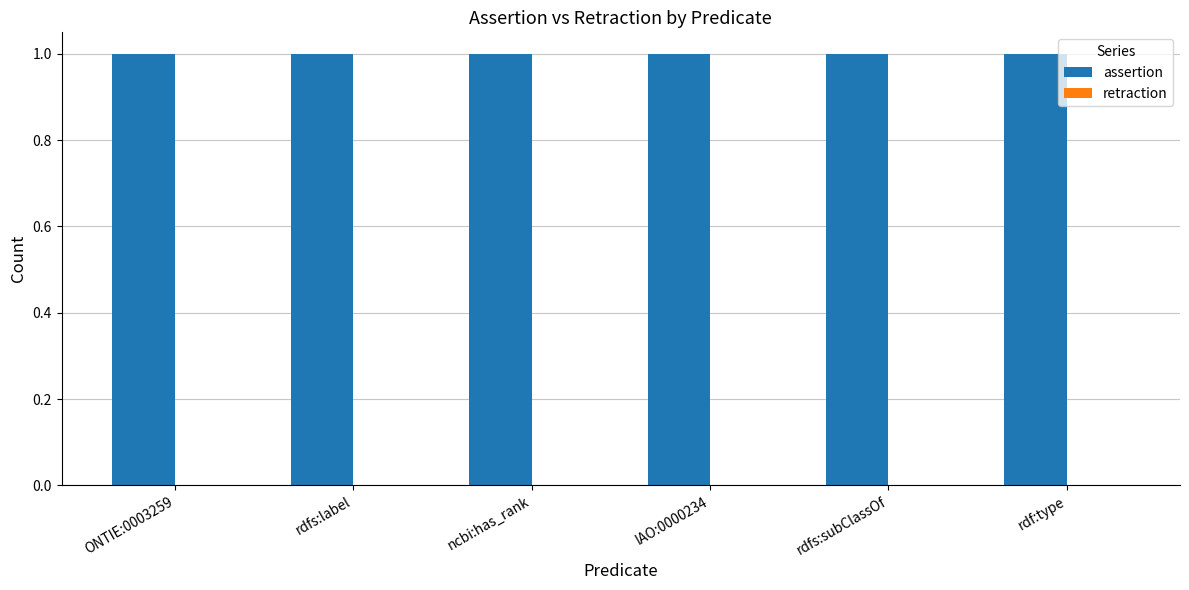

Which label corresponds to the largest value in the chart?

ONTIE:0003259